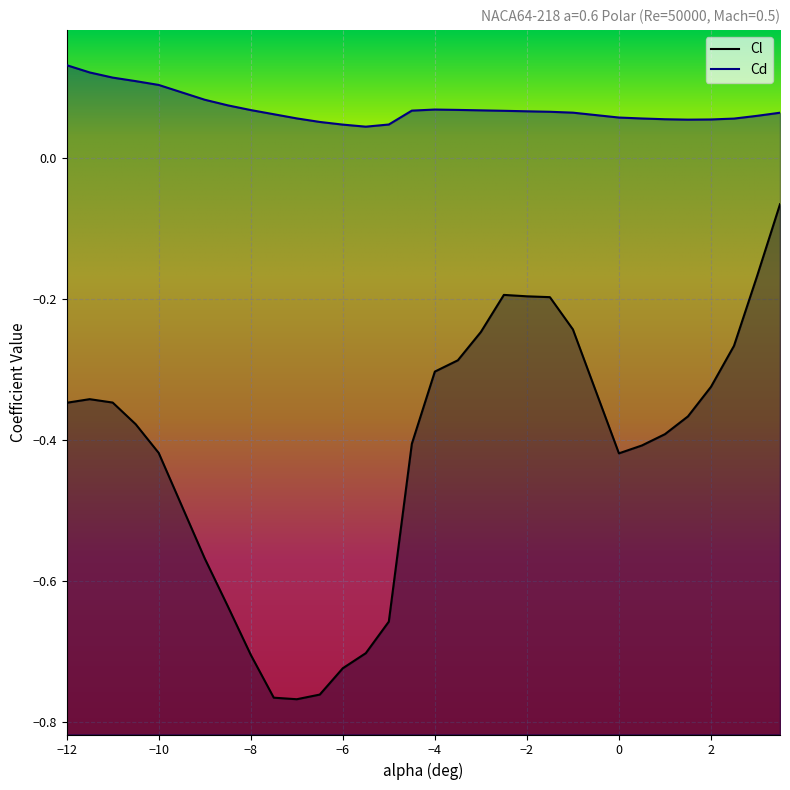

What is the difference between the Cl values at -3.5 and -7?

0.5